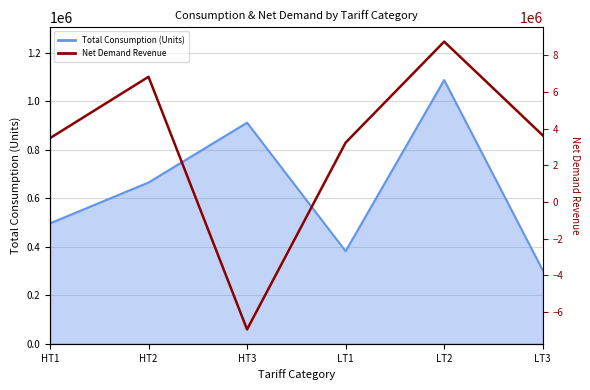

List the labels in order of value, largest first.

LT2, HT2, LT3, HT1, LT1, HT3